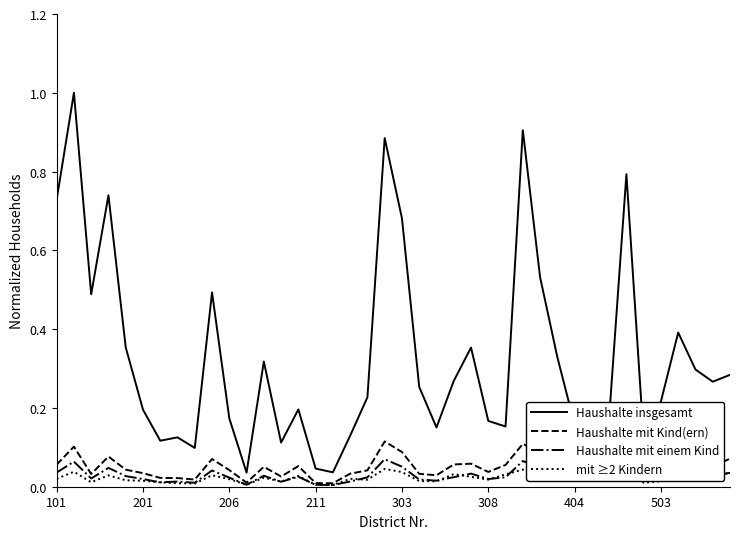

What is the greatest value displayed?

1.0